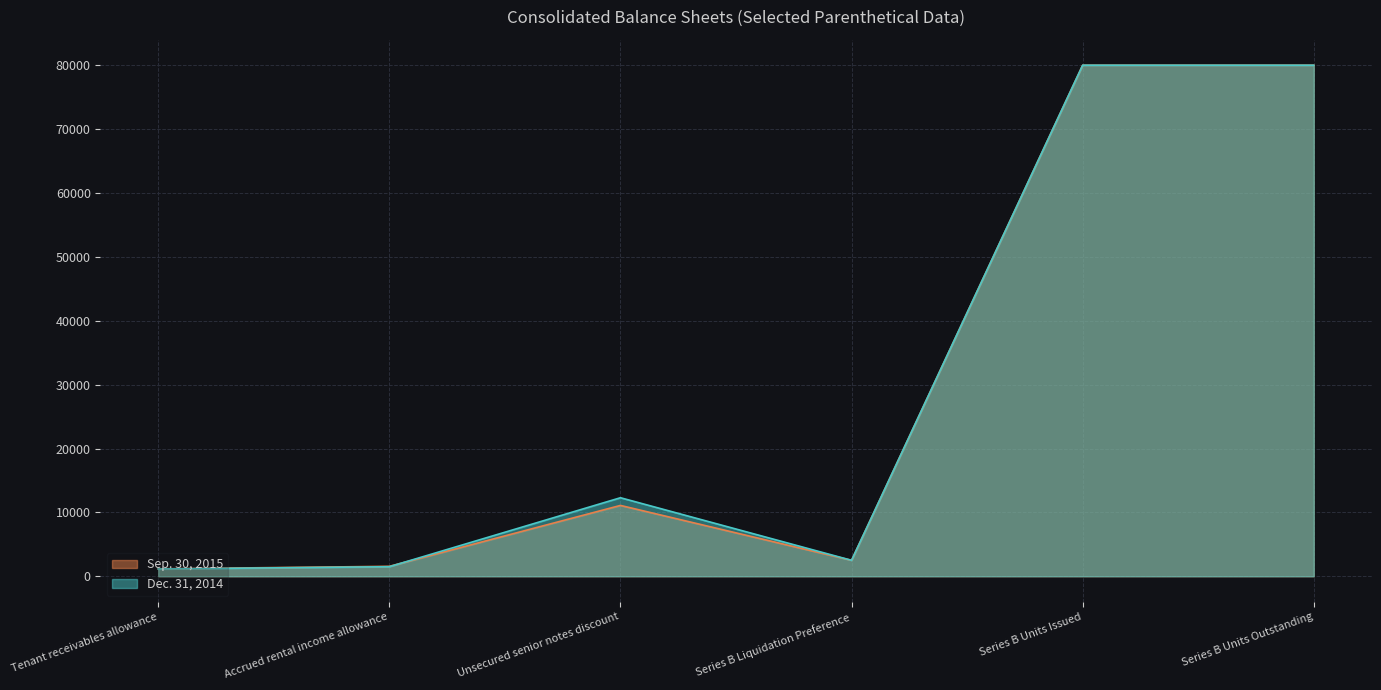

How many data points in Dec. 31, 2014 are less than 12296?

3